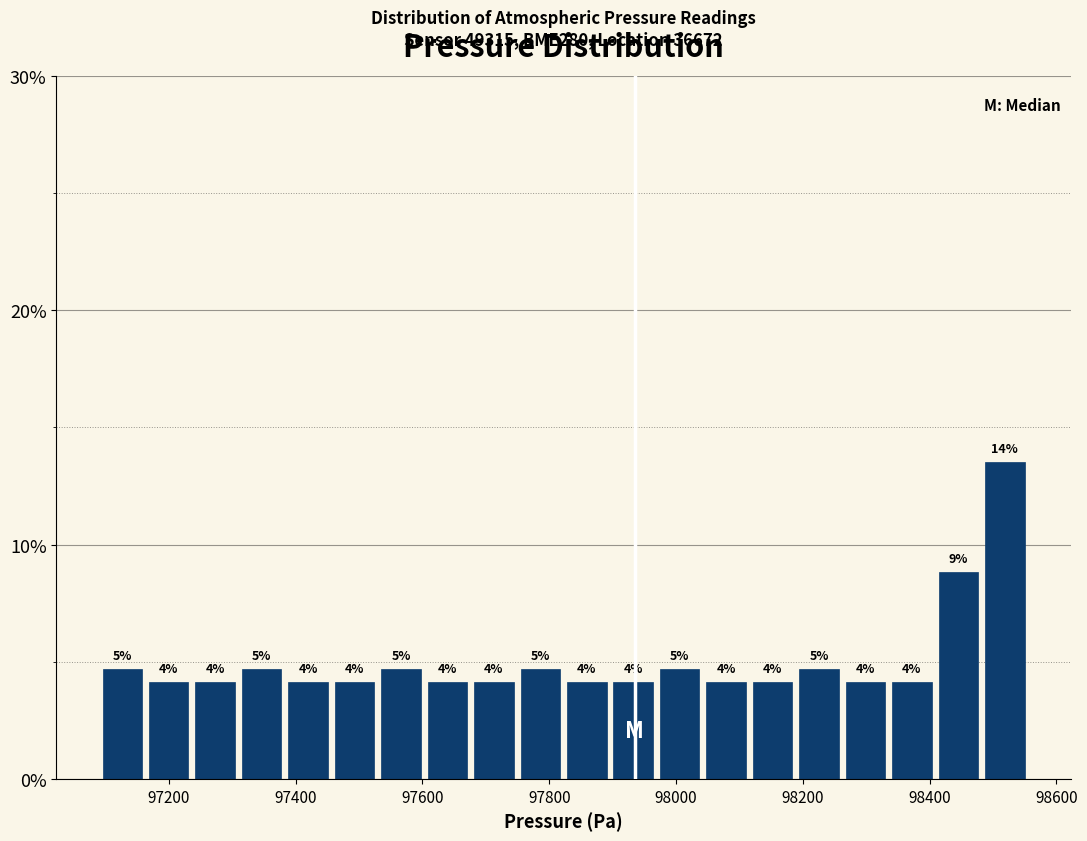

Read against the x-axis, roughly where is the centre of the tallest bar?

98520